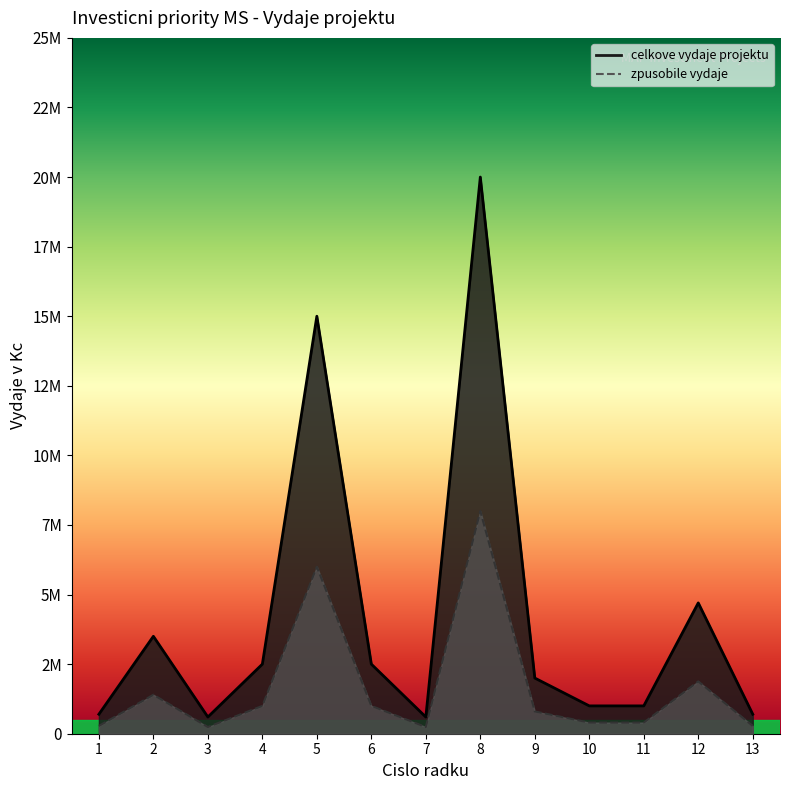

True or false: zpusobile vydaje and celkove vydaje projektu intersect in this chart.

False